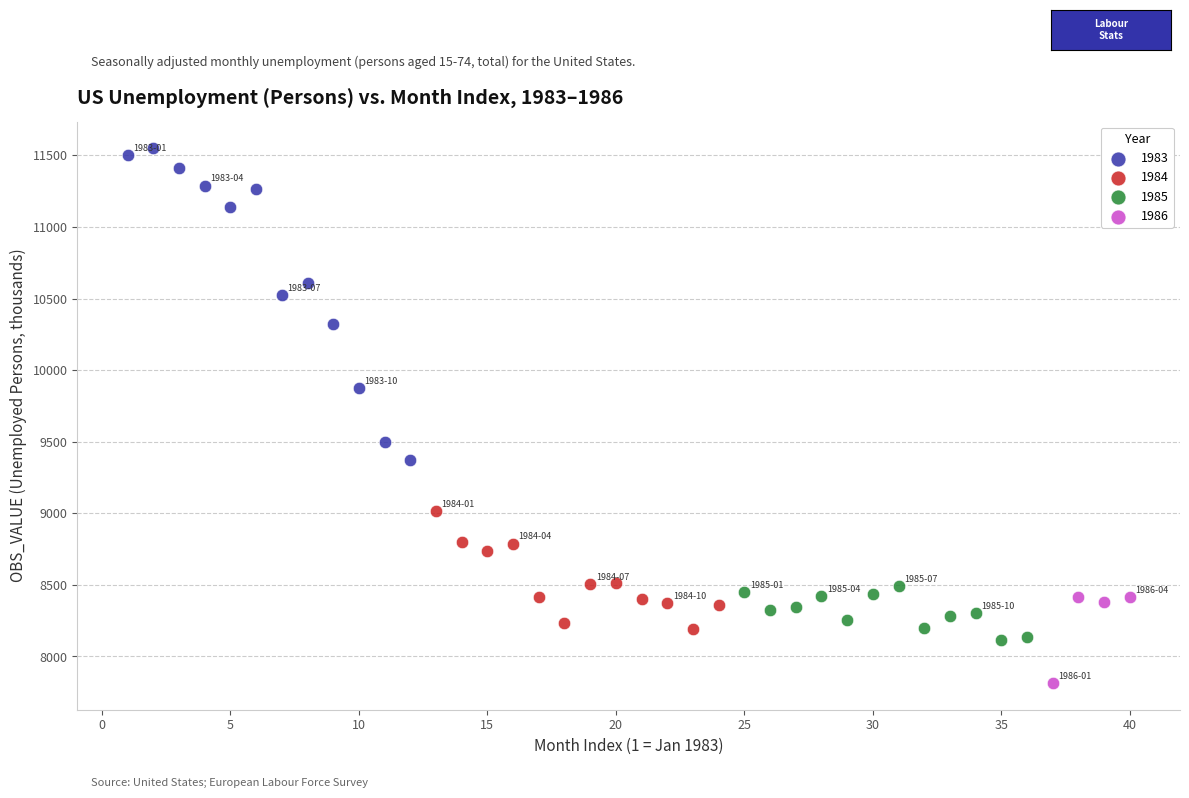

Which series contains the highest Y value?

1983